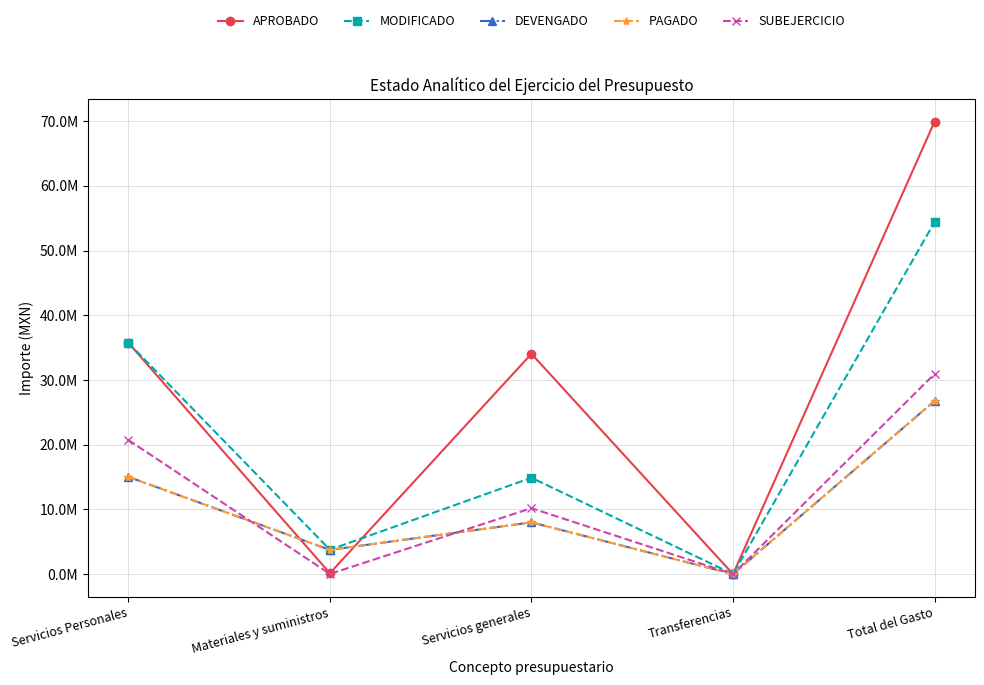

What is the average value of the MODIFICADO series?

21770611.6